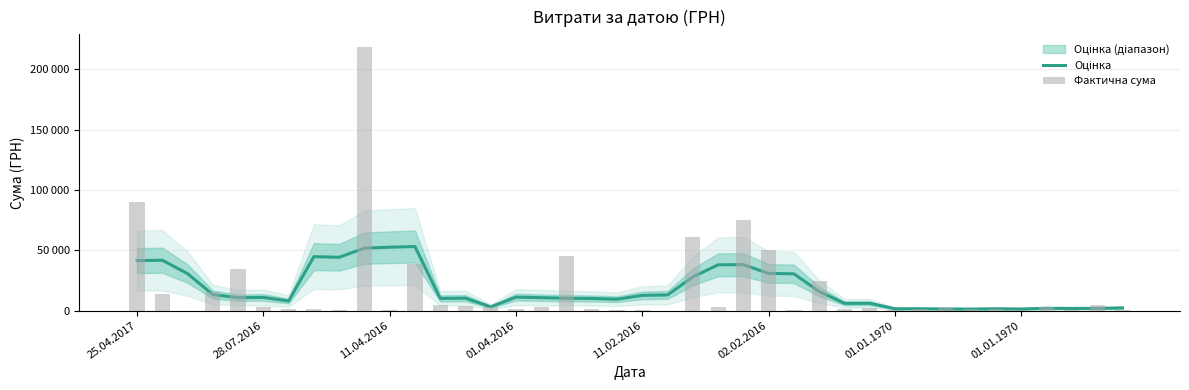

What is the maximum value for Оцінка?

53056.0